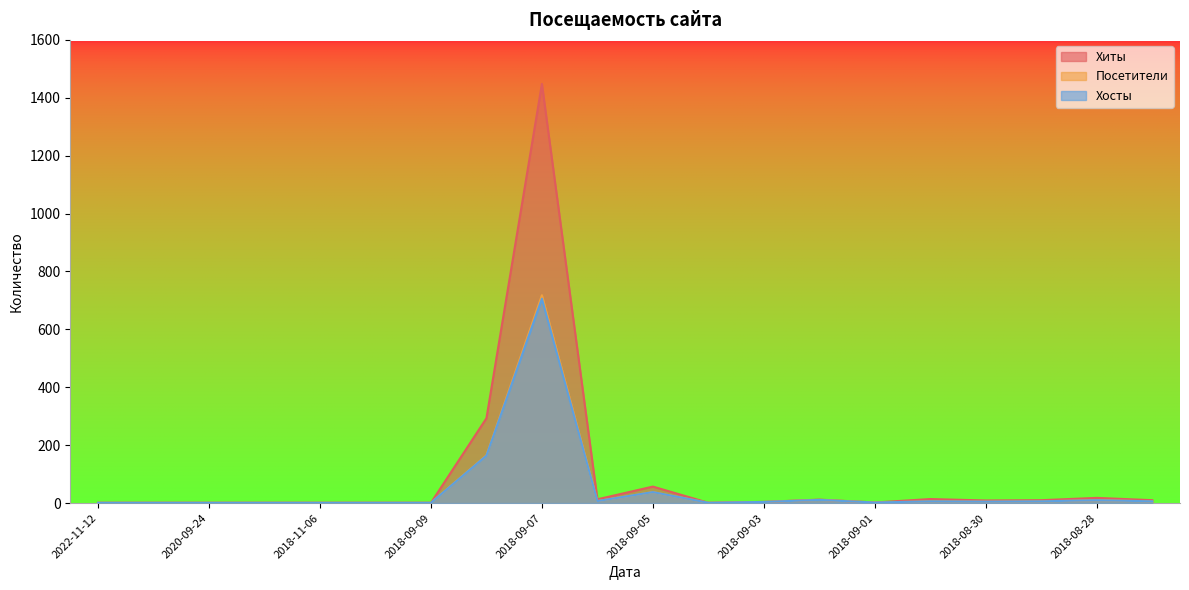

At which category does Посетители reach its first local valley?

2018-09-06